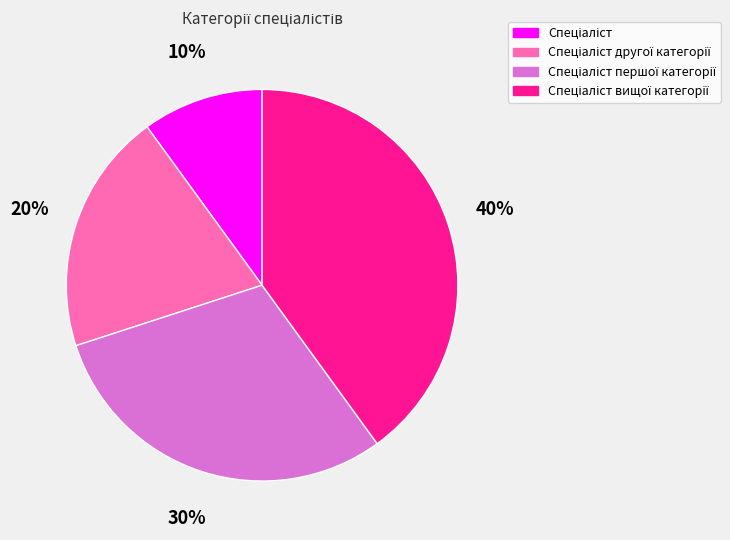

To the nearest percent, what is the difference between the largest and smallest slice percentages?

30%